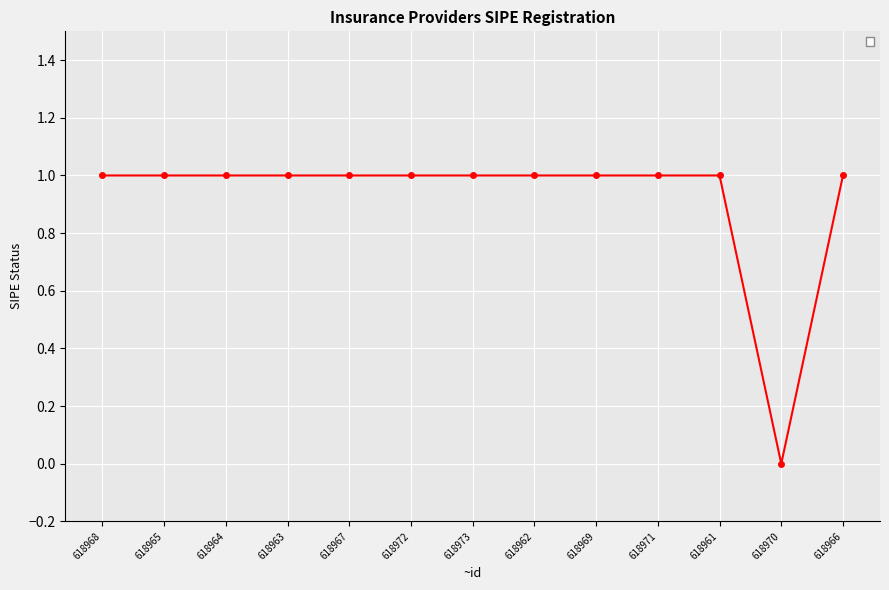

How many values are above zero?

12